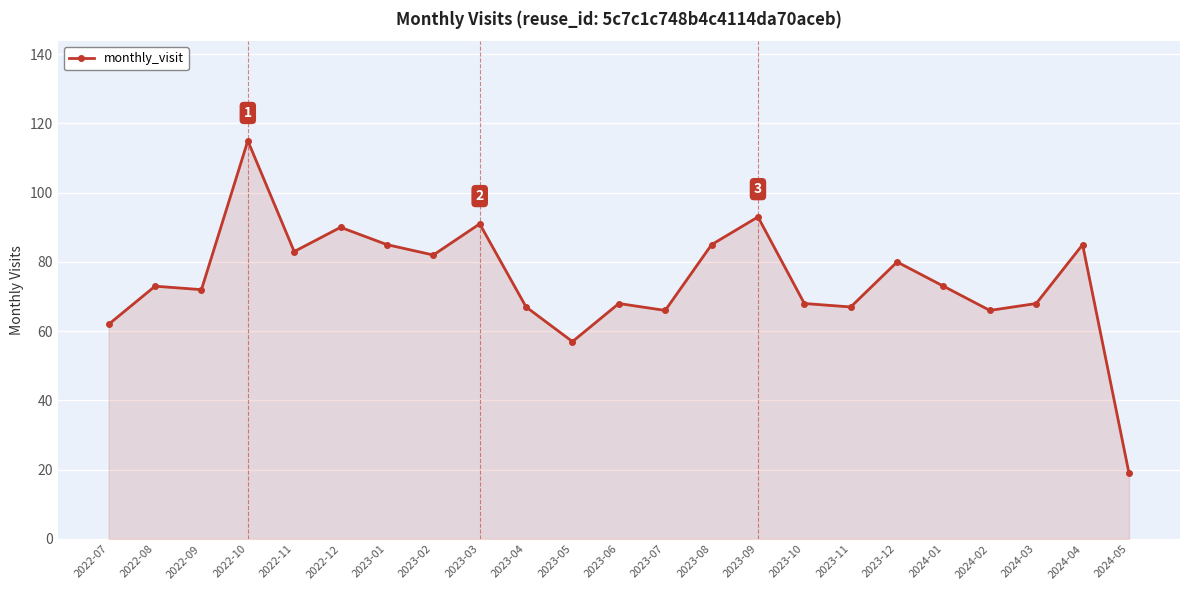

How many lines are shown in the chart?

1